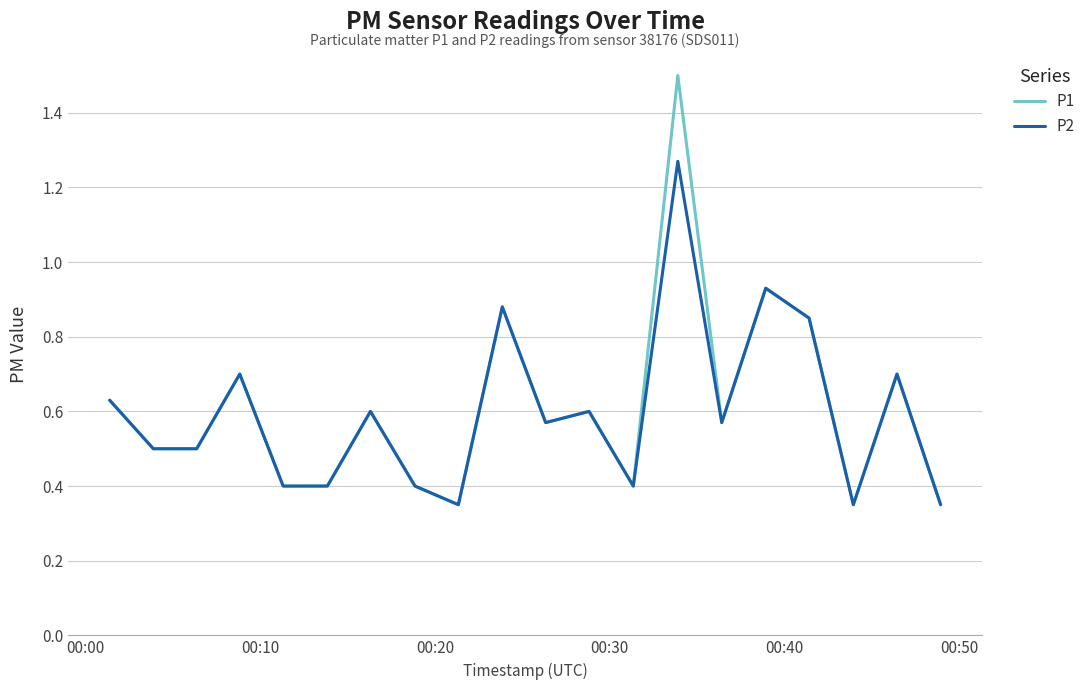

Rank the series by their maximum value, from highest to lowest.

P1, P2